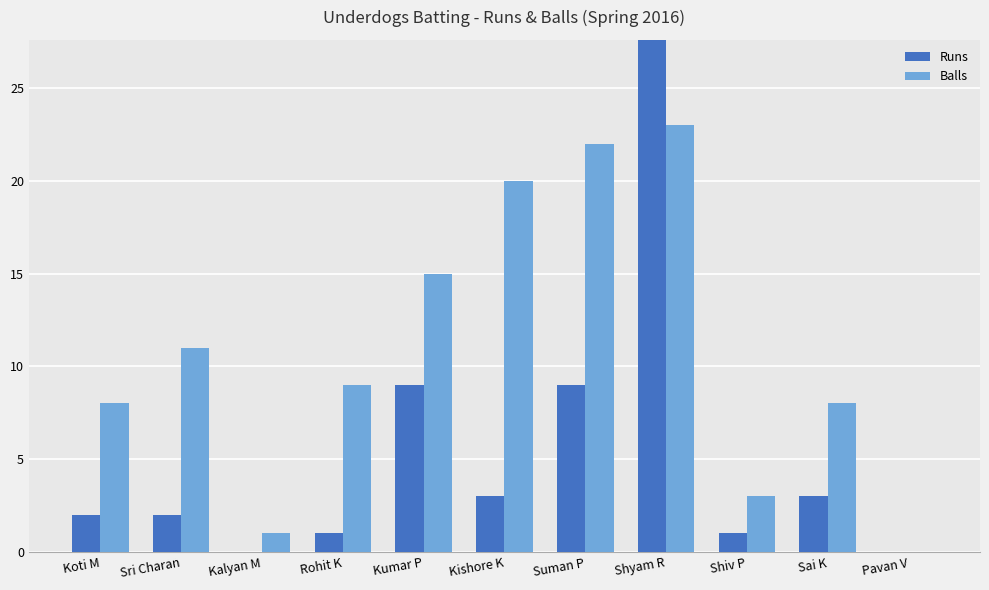

What are all the series names shown in the legend?

Runs, Balls